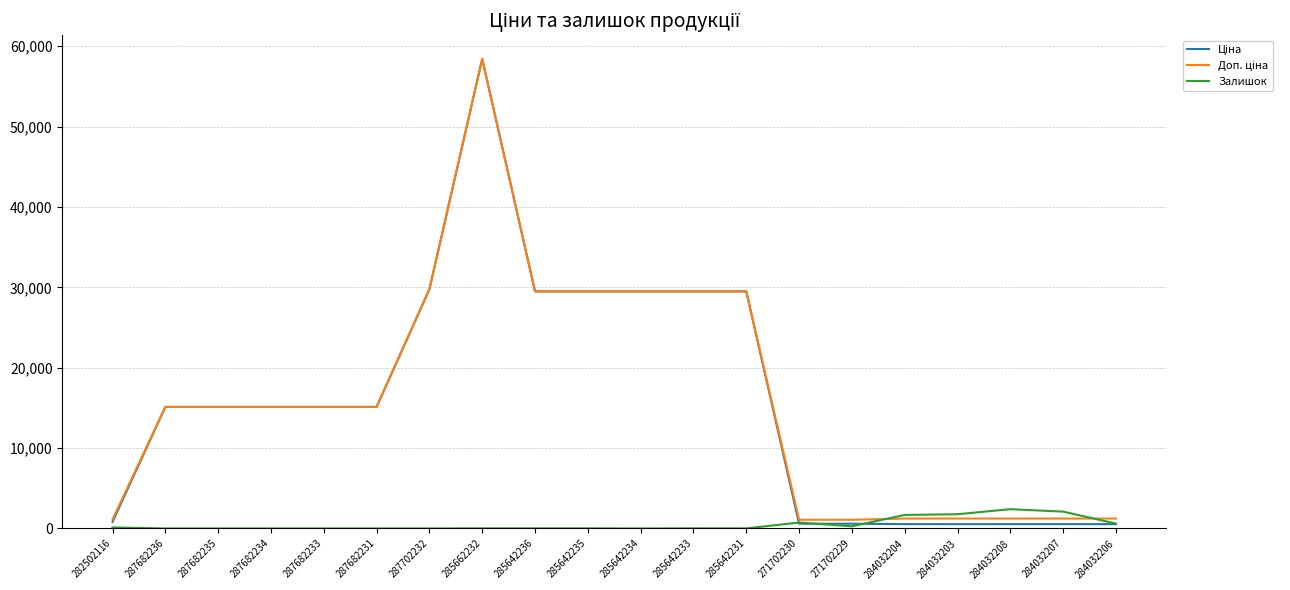

The value of Залишок at 284032203 is 1774.0. True or false?

True